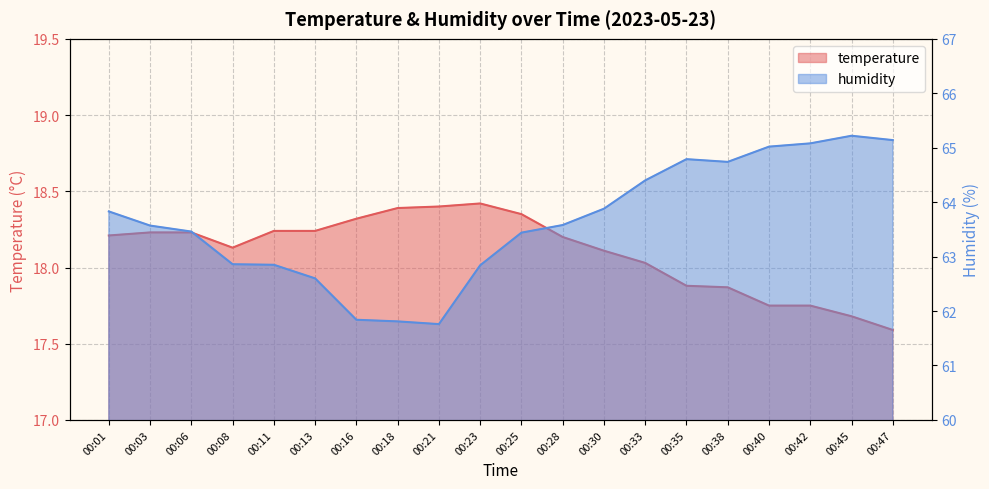

What is the sum of the humidity values at 00:18 and 00:28?

125.4